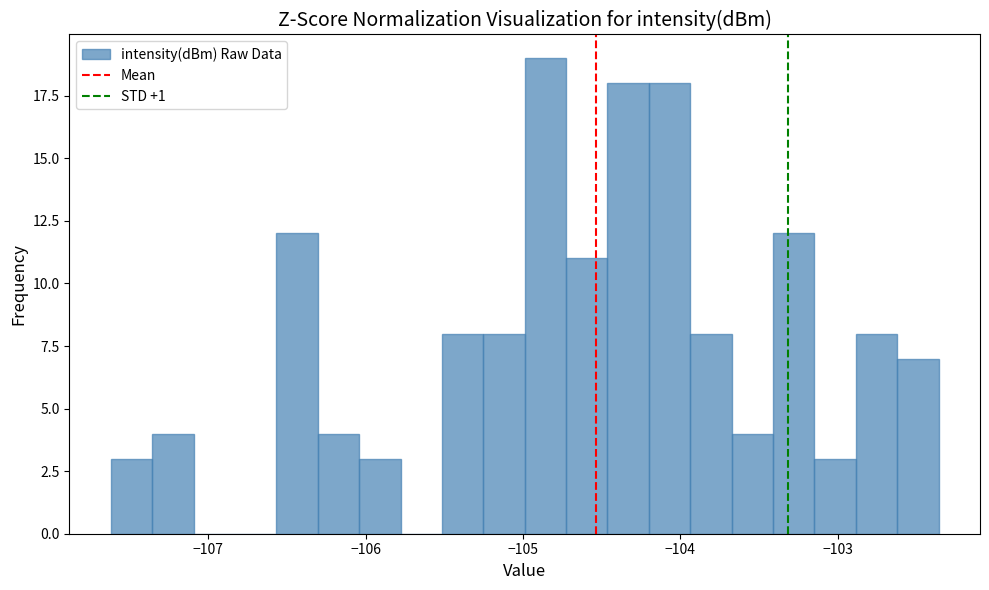

Around what value on the x-axis is the tallest bar? Give the approximate position of its centre, as read against the axis.

-104.9